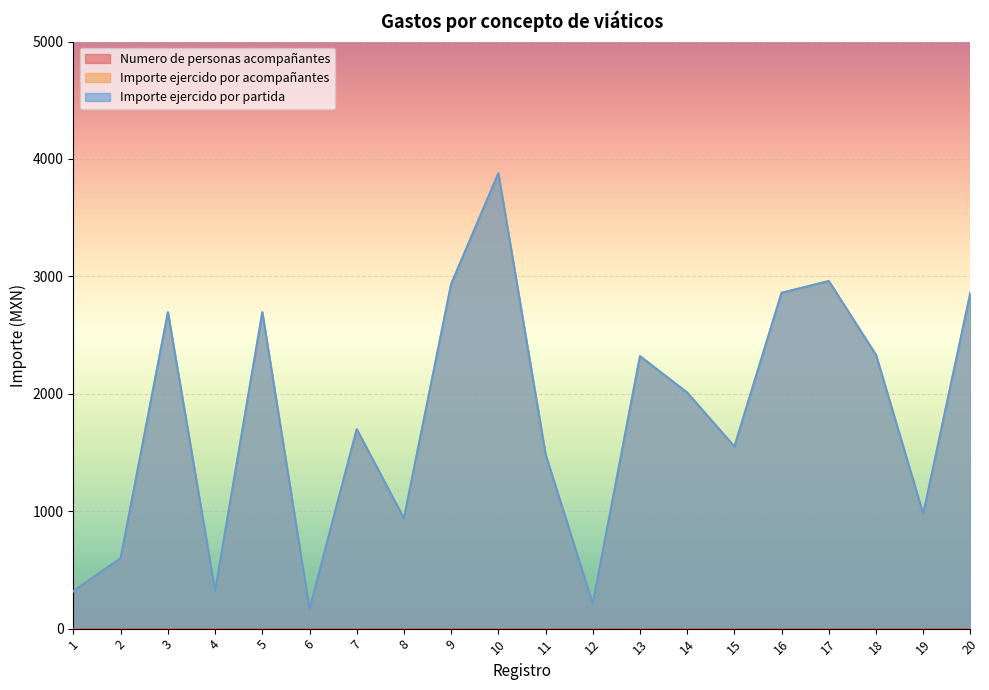

Reading left to right, transcribe all the data shown in this chart.

Importe ejercido por acompañantes: 1=320.0	2=600.0	3=2694.2	4=320.0	5=2694.0	6=165.0	7=1698.0	8=939.0	9=2934.0	10=3877.7	11=1483.3	12=210.0	13=2320.0	14=2010.0	15=1550.0	16=2860.0	17=2960.0	18=2330.0	19=975.0	20=2862.0
Importe ejercido por partida: 1=320.0	2=600.0	3=2694.2	4=320.0	5=2694.0	6=165.0	7=1698.0	8=939.0	9=2934.0	10=3877.7	11=1483.3	12=210.0	13=2320.0	14=2010.0	15=1550.0	16=2860.0	17=2960.0	18=2330.0	19=975.0	20=2862.0